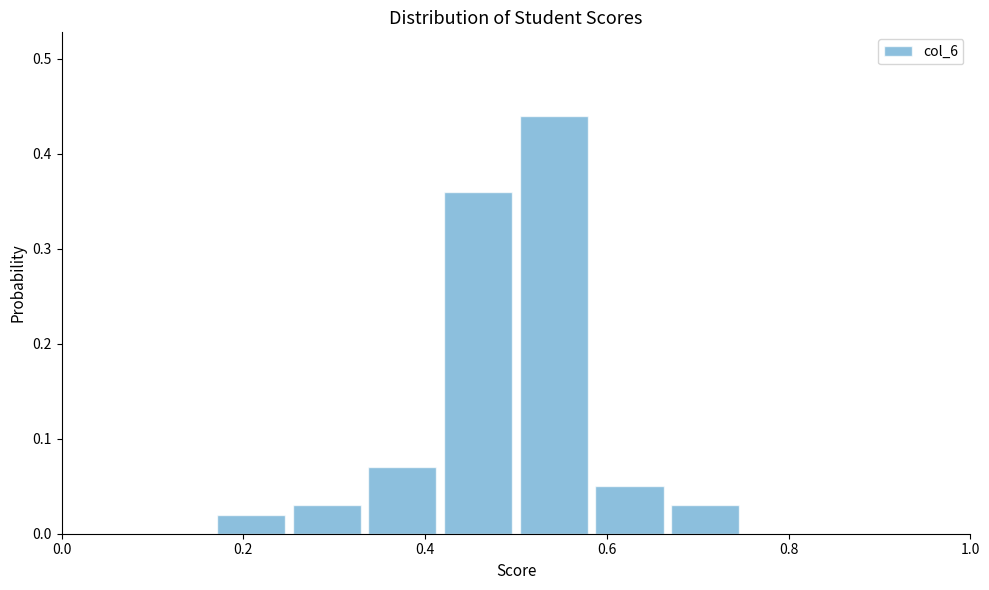

Reading left to right, transcribe this chart: for each bar, give the range it covers on the x-axis and its height. Neither the bar edges nor the heights are printed on the chart, so give them approximately, as read against the axes.

0.00 to 0.08: 0
0.08 to 0.16: 0
0.16 to 0.26: 0.02
0.26 to 0.34: 0.03
0.34 to 0.42: 0.07
0.42 to 0.50: 0.36
0.50 to 0.58: 0.44
0.58 to 0.66: 0.05
0.66 to 0.76: 0.03
0.76 to 0.84: 0
0.84 to 0.92: 0
0.92 to 1.00: 0